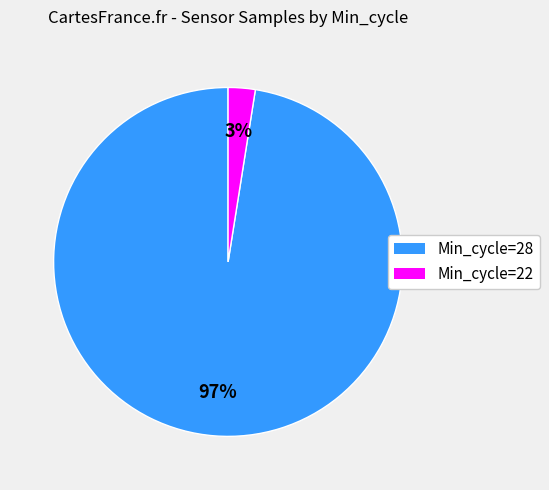

Does Min_cycle=28 account for over 50% of the chart?

Yes